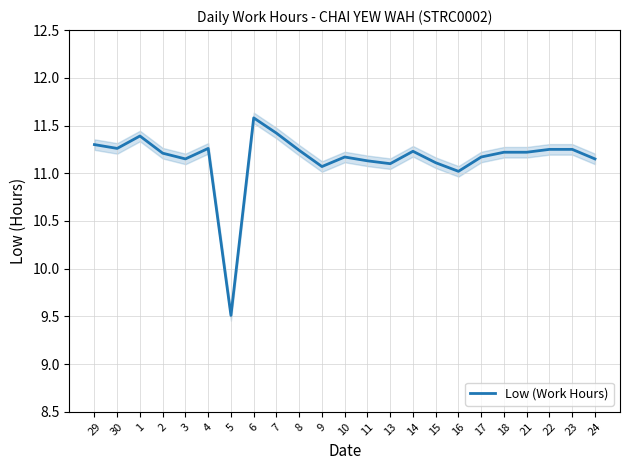

What position from the left is 3?

5